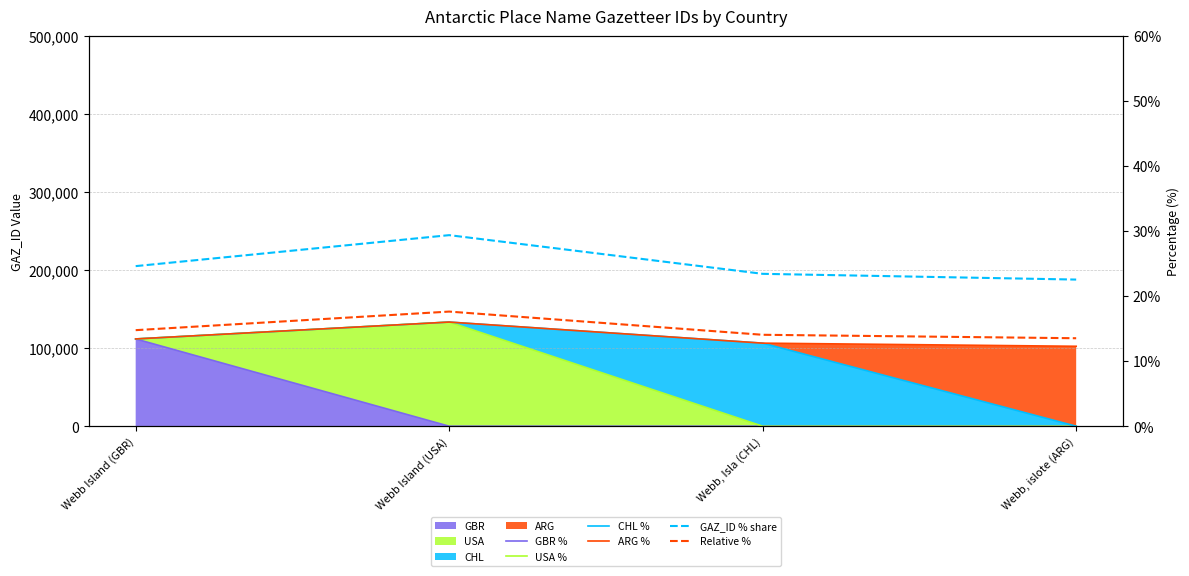

What is the difference between the maximum and second lowest values in the USA % series?

133498.0